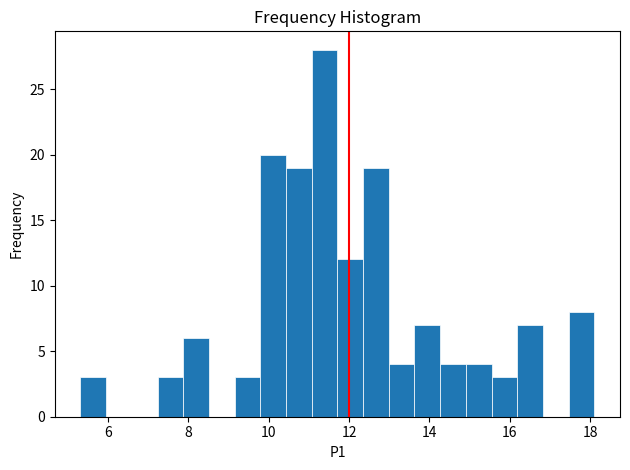

Around what value on the x-axis is the tallest bar? Give the approximate position of its centre, as read against the axis.

11.4